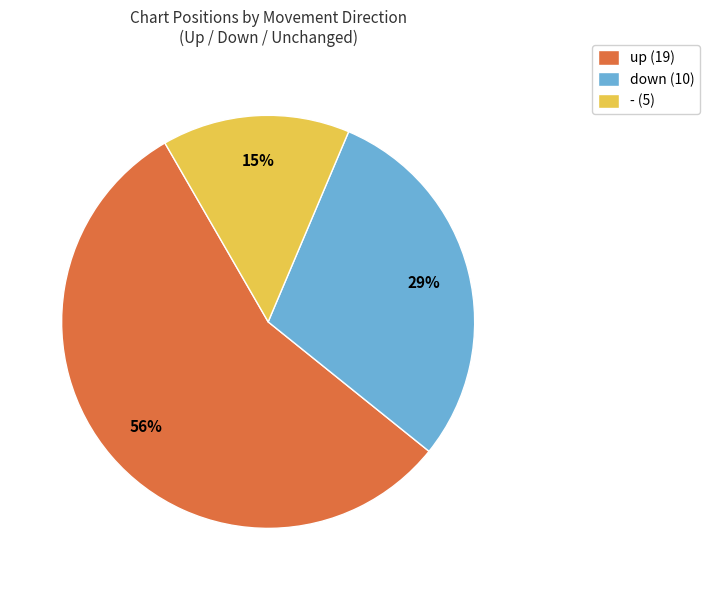

To the nearest percent, what is the combined percentage of up and -?

71%